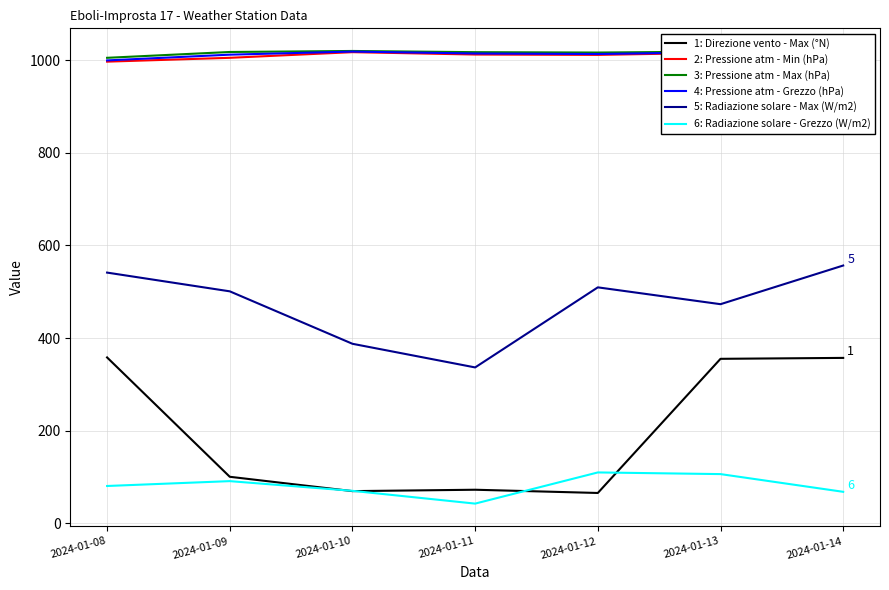

What is the total value across all series at 2024-01-10?

3583.7